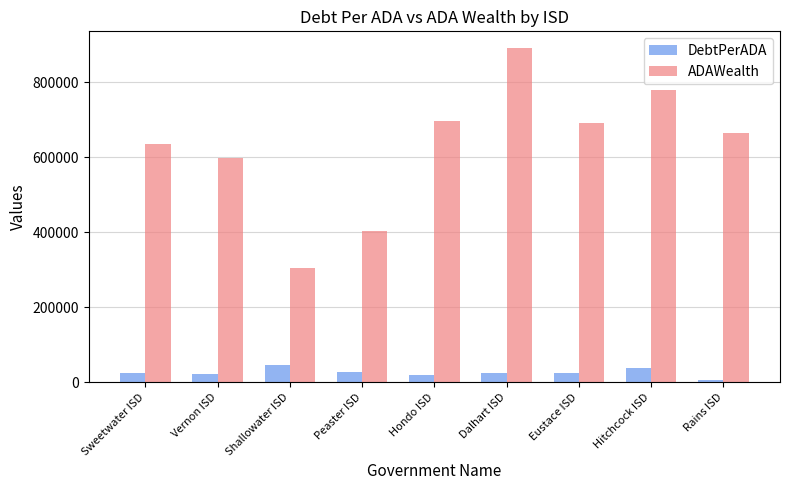

The value of ADAWealth at Dalhart ISD is 558176.8. True or false?

False